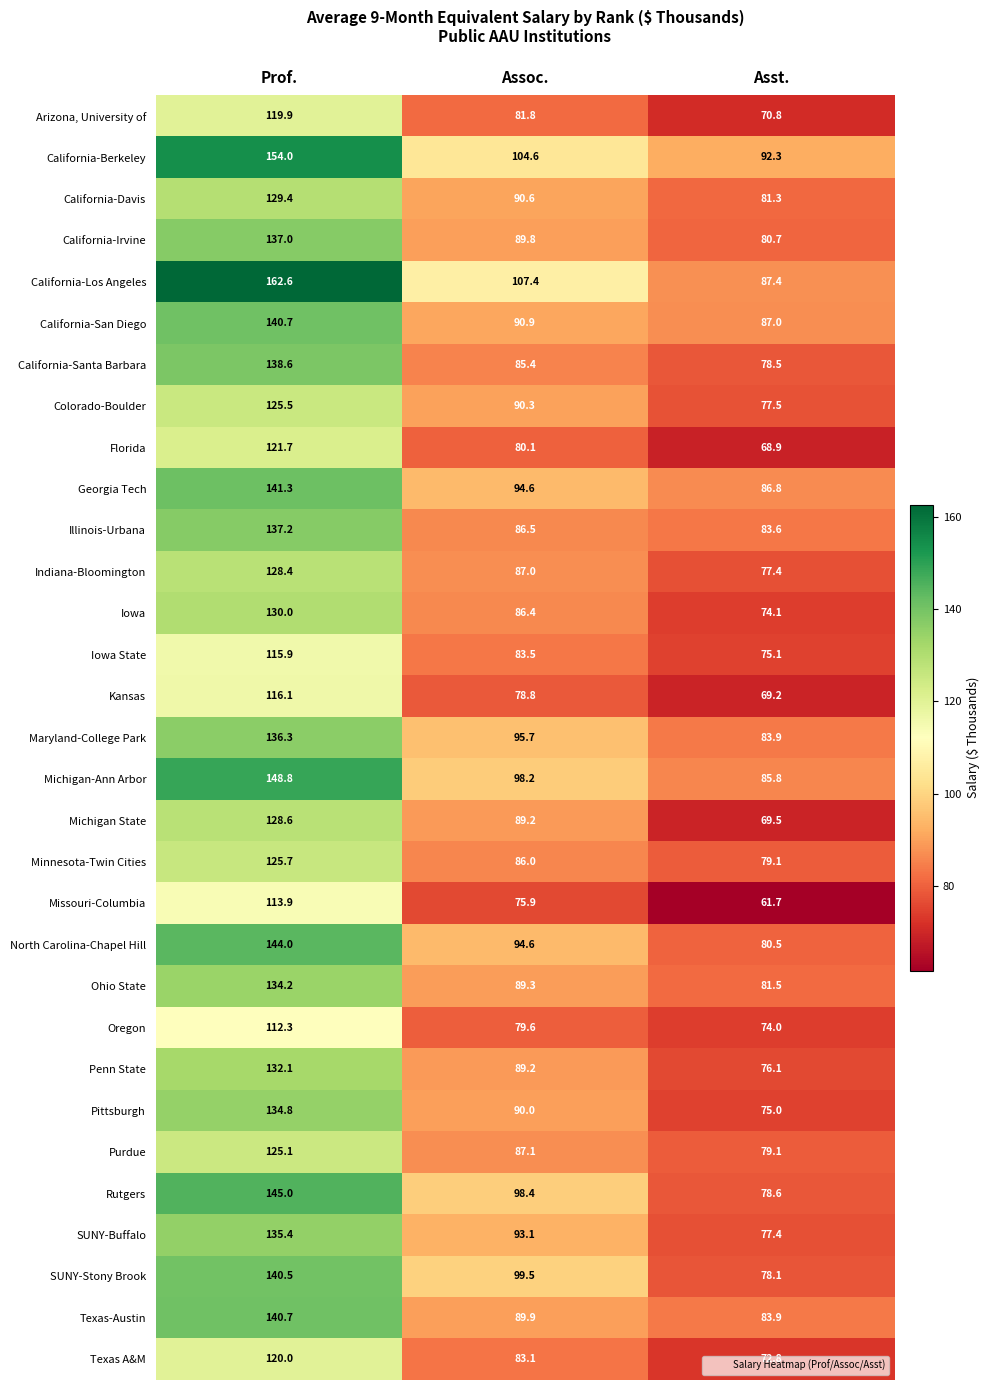

List the labels in order of Indiana-Bloomington value, smallest first.

Asst., Assoc., Prof.